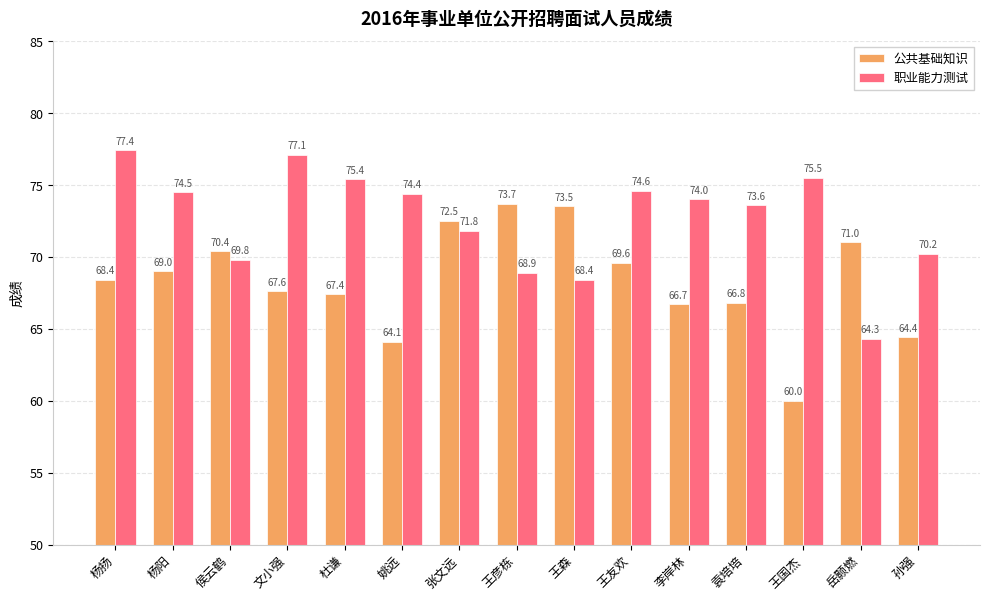

True or false: 公共基础知识 has a value of 19.4 at 杨阳.

False